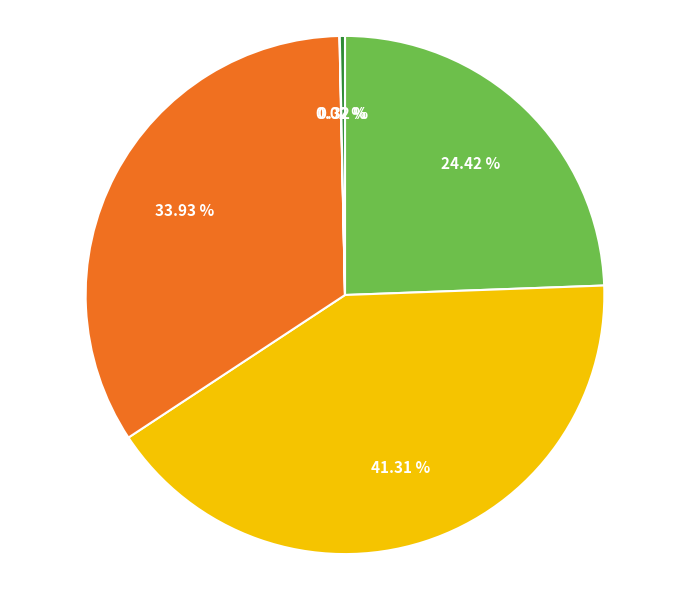

Does any single category account for the majority?

No